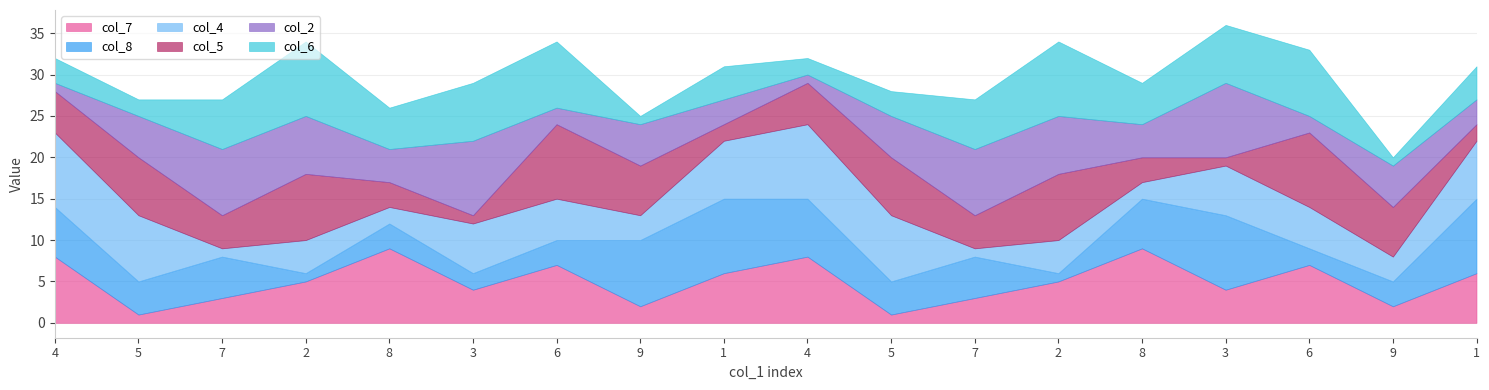

Is it true that col_7 equals 5 at 2?

True